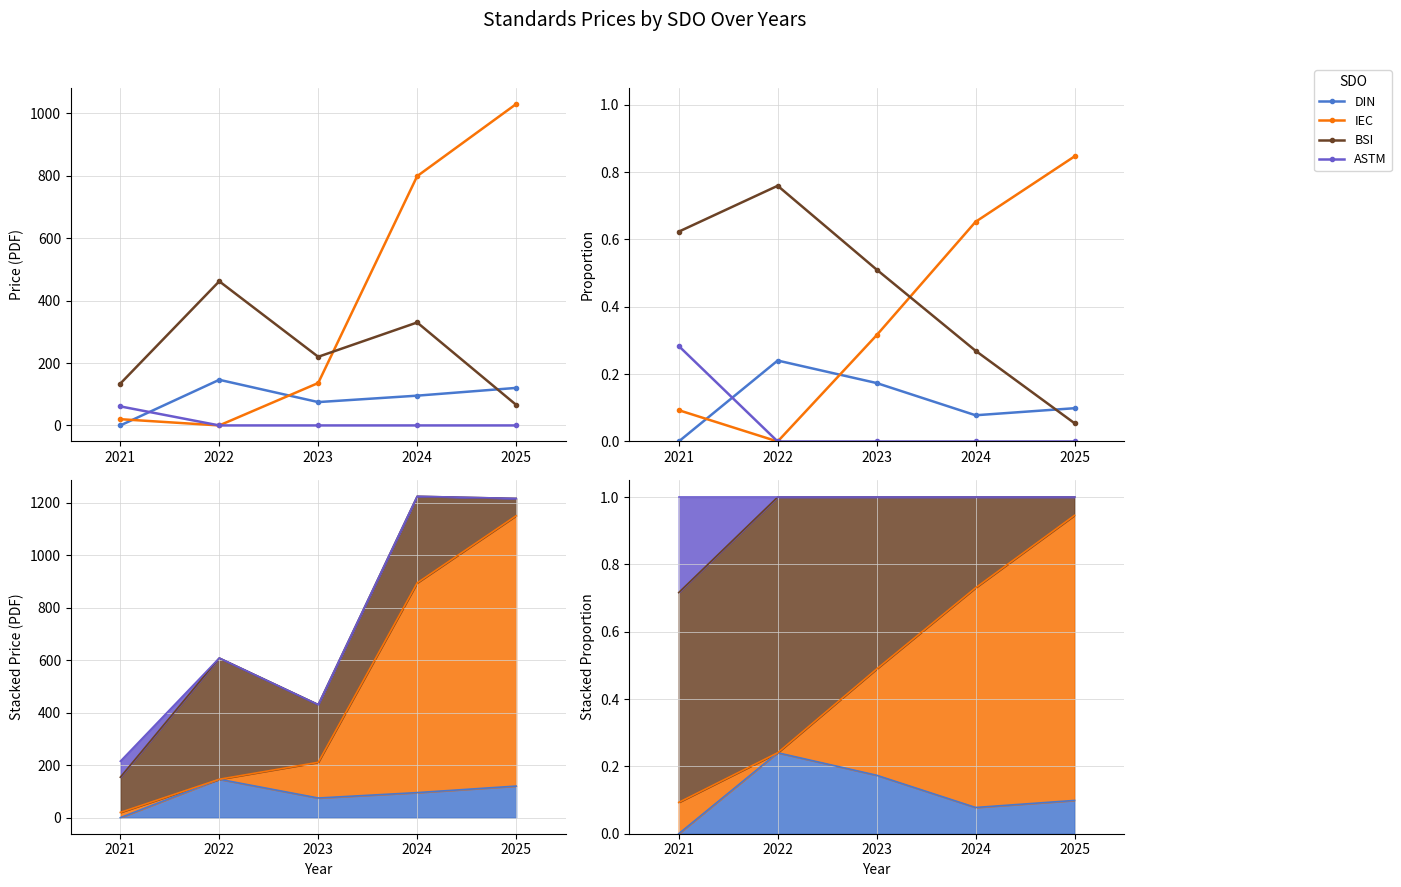

At how many categories does at least one series exceed 0?

5